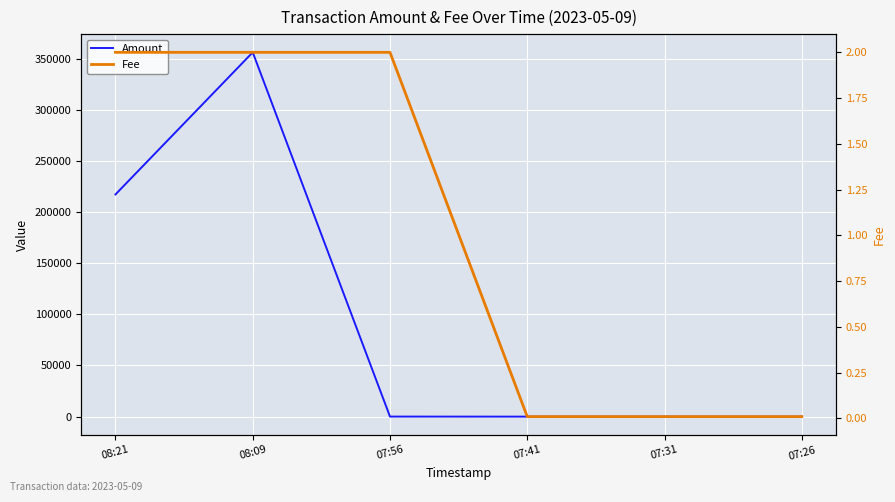

What is the maximum value for Amount?

356233.0